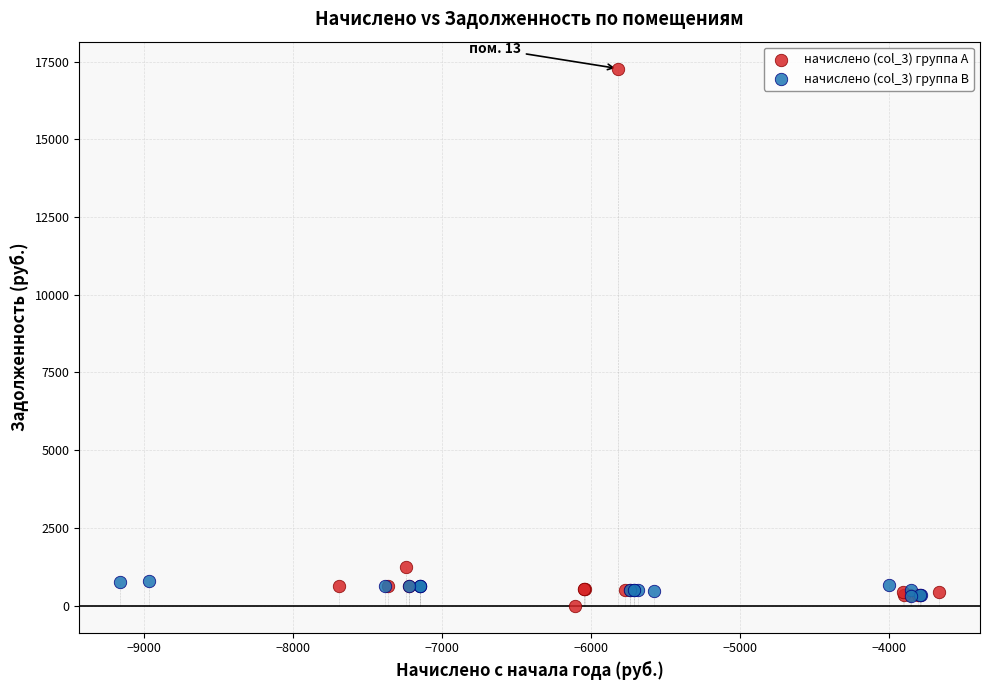

Which series has the largest Y range (max minus min)?

начислено (col_3) группа A